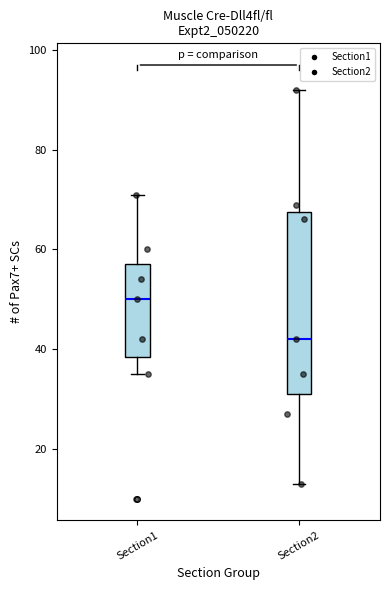

Which box is the tallest, from its lower edge to its upper edge?

Section2